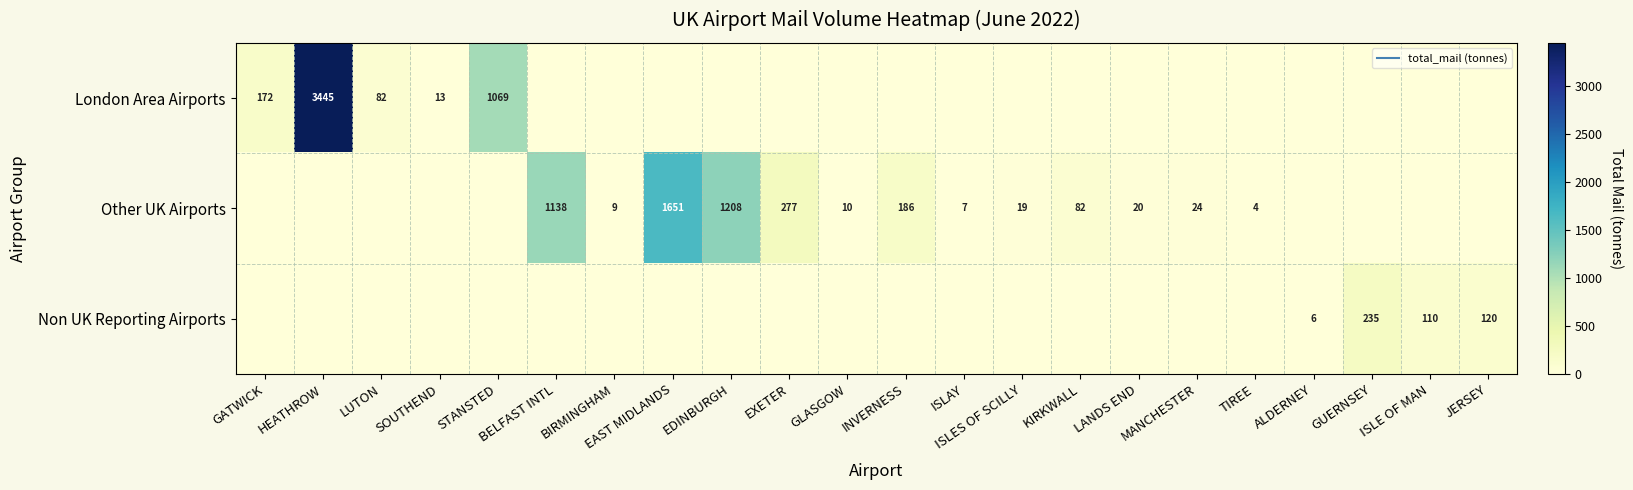

At which category is the sum across all series the highest?

HEATHROW